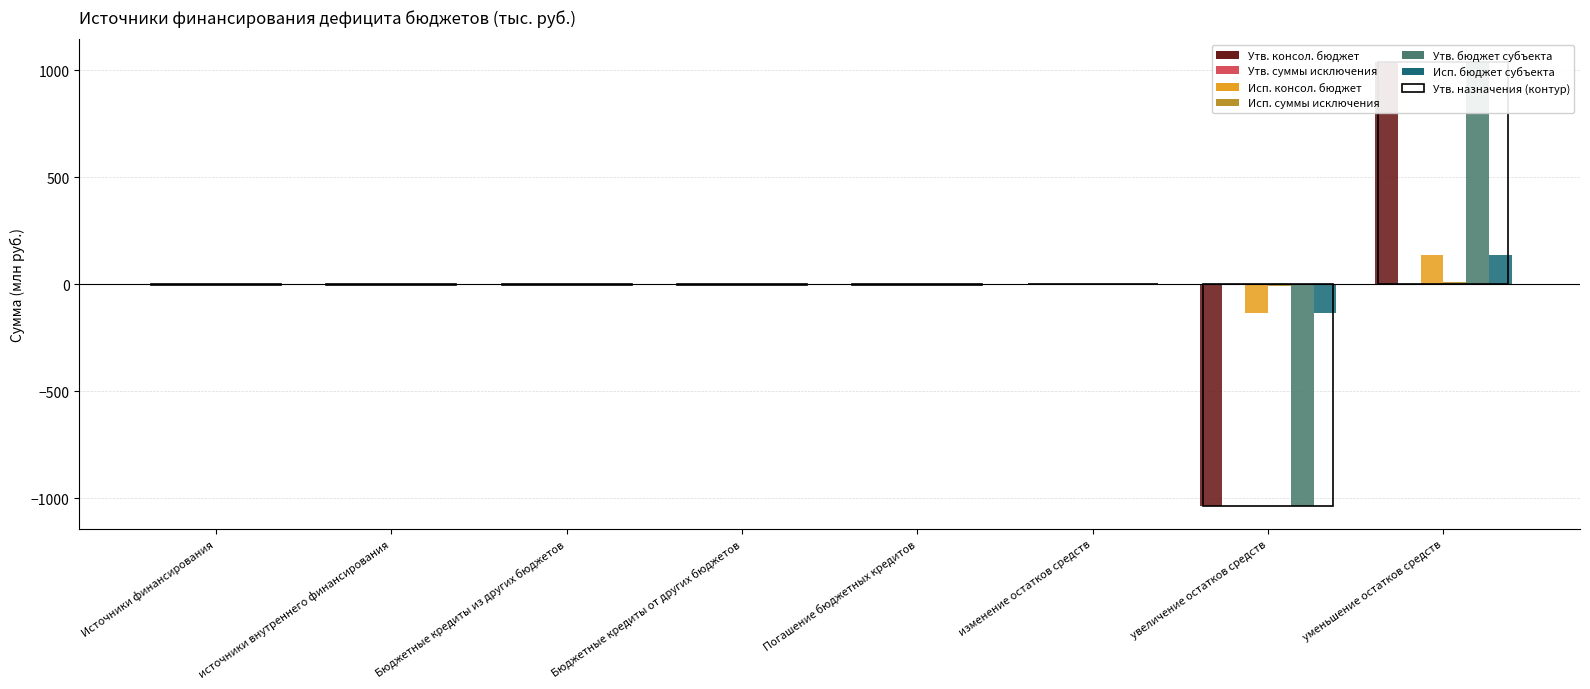

How many categories are shown in the chart?

8